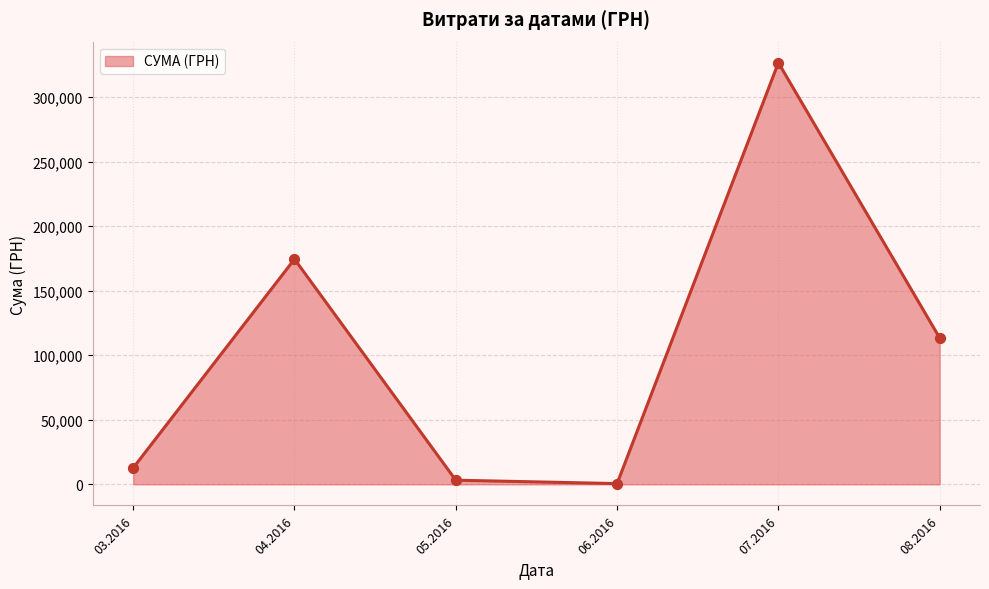

What is the change in value from 03.2016 to 04.2016?

+161687.9